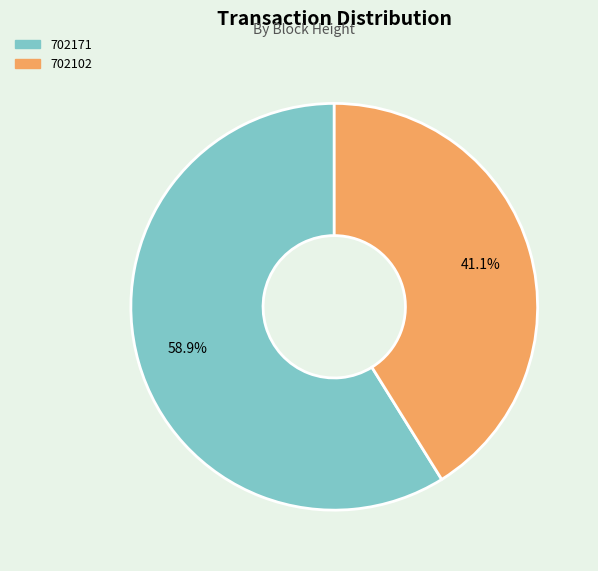

To the nearest percent, what percentage of the pie is 702102?

41%